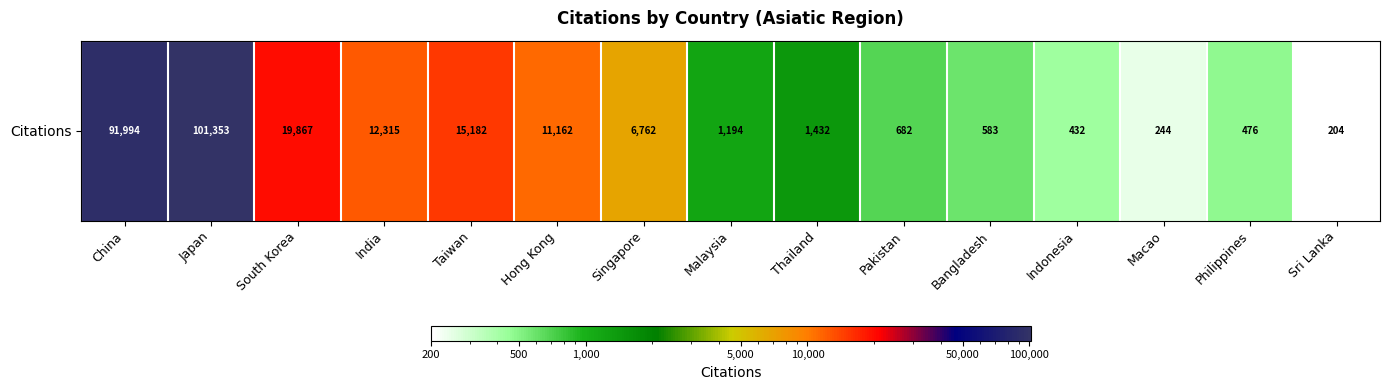

At which label is the value closest to 50778?

South Korea